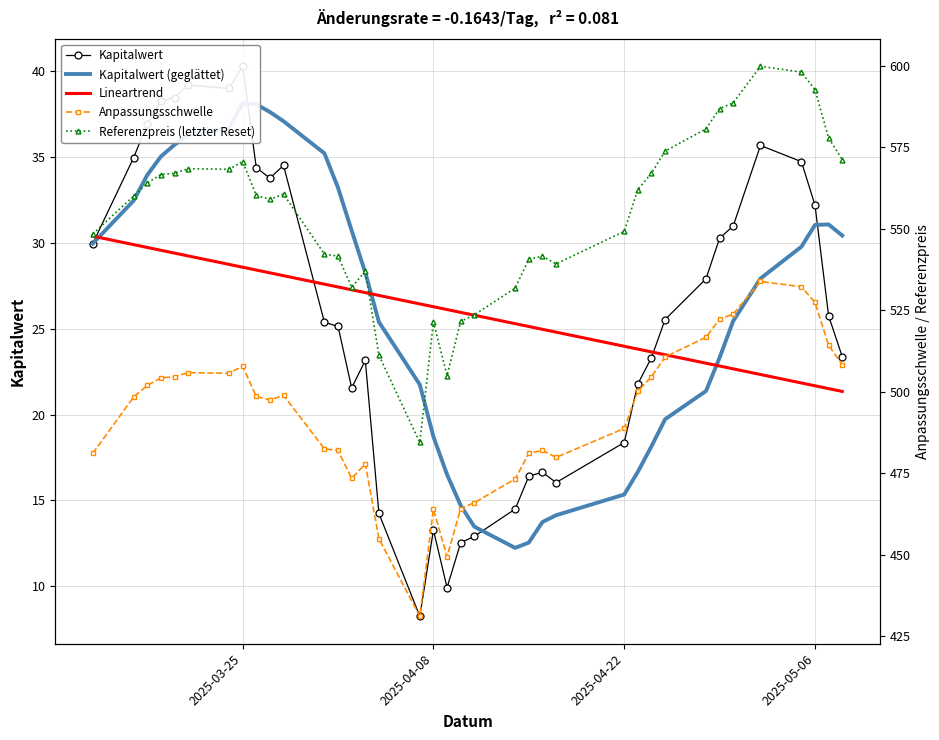

True or false: Referenzpreis (letzter Reset) has a value of 168.0 at 19.

False